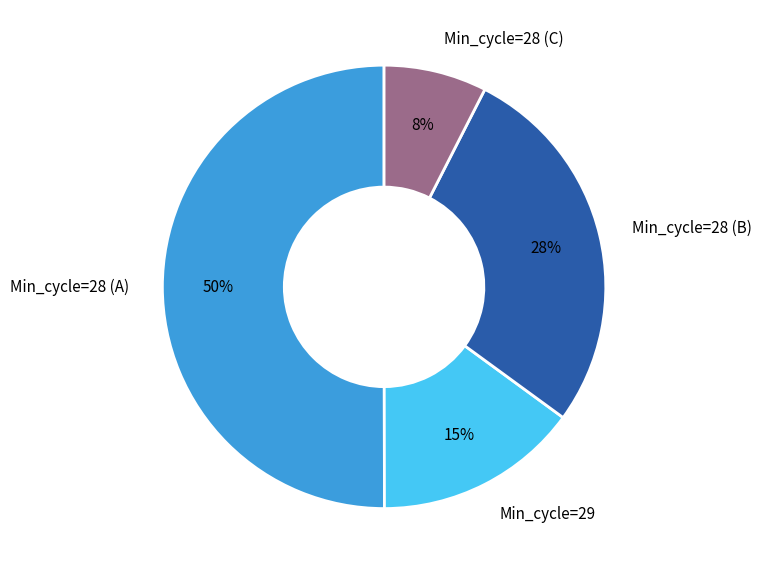

Which category accounts for the majority?

Min_cycle=28 (A)